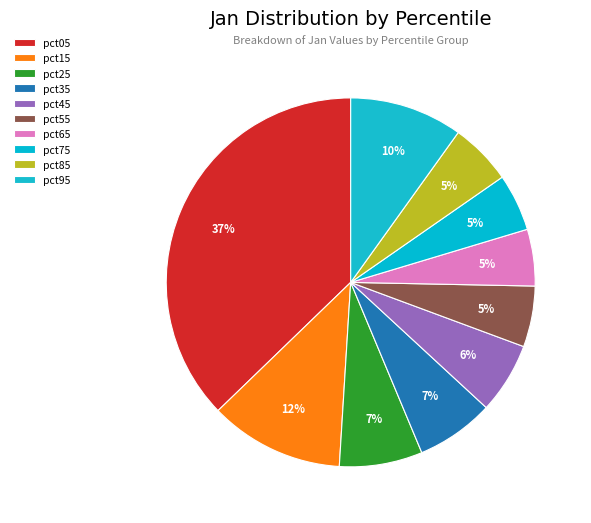

To the nearest percent, what is the combined percentage of pct15 and pct95?

22%